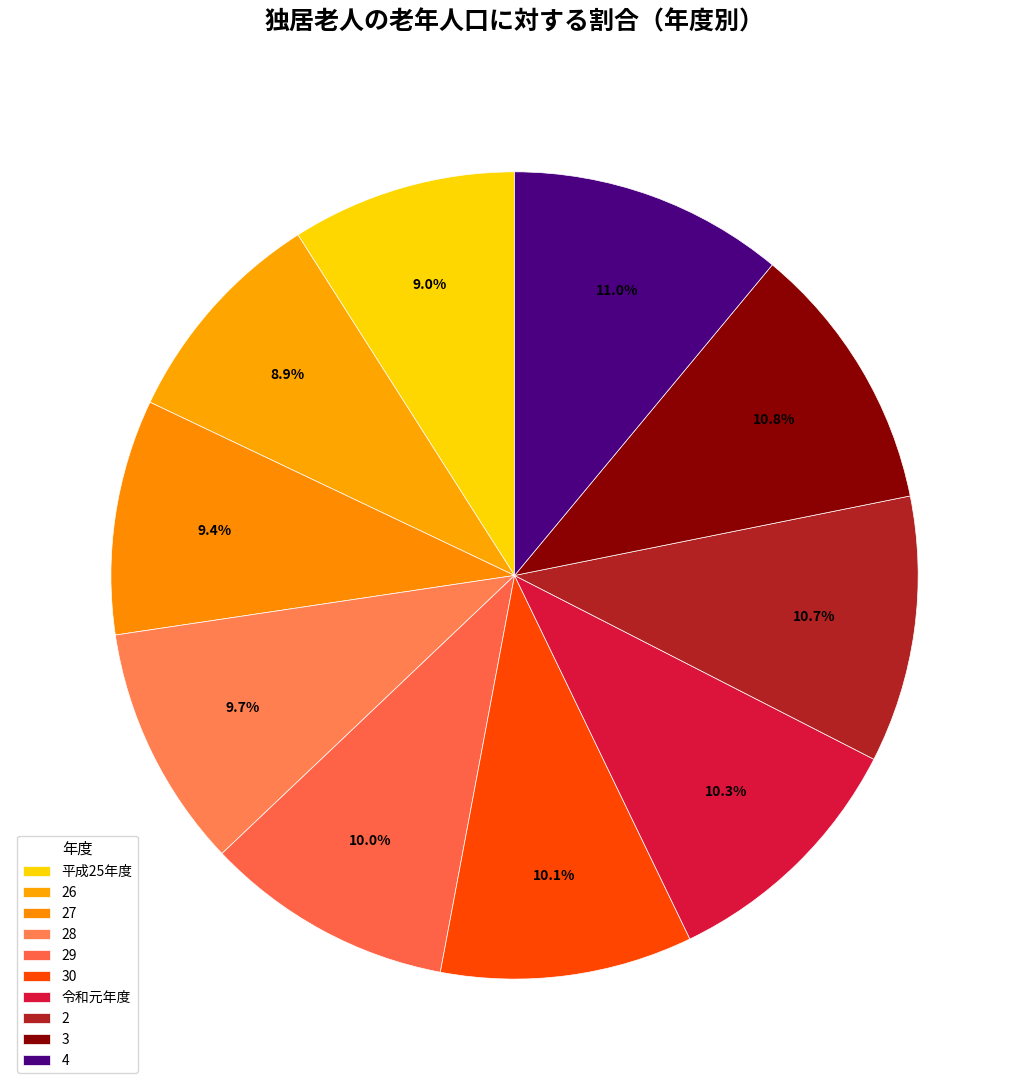

Count the number of slices in the pie.

10